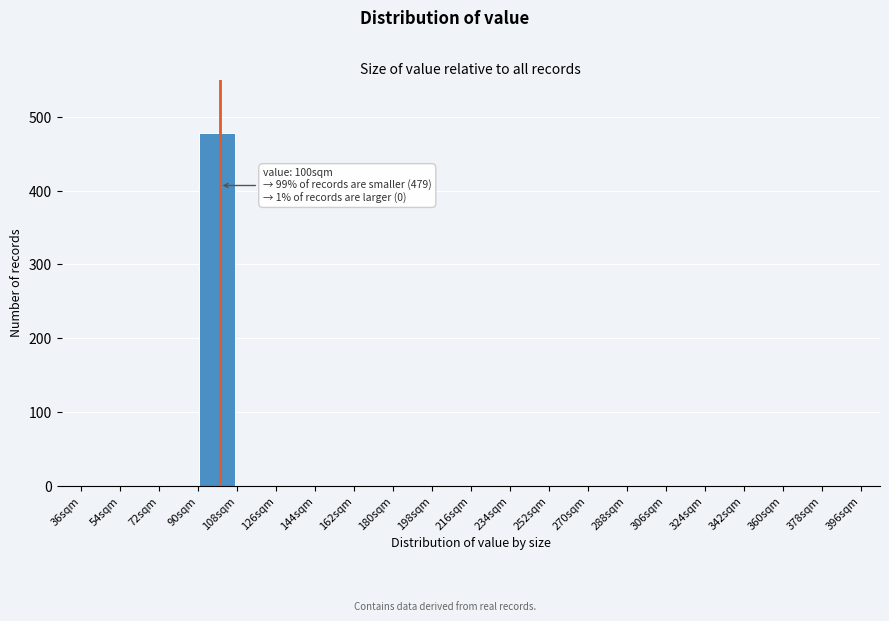

Which range on the x-axis has the tallest bar?

90 to 108